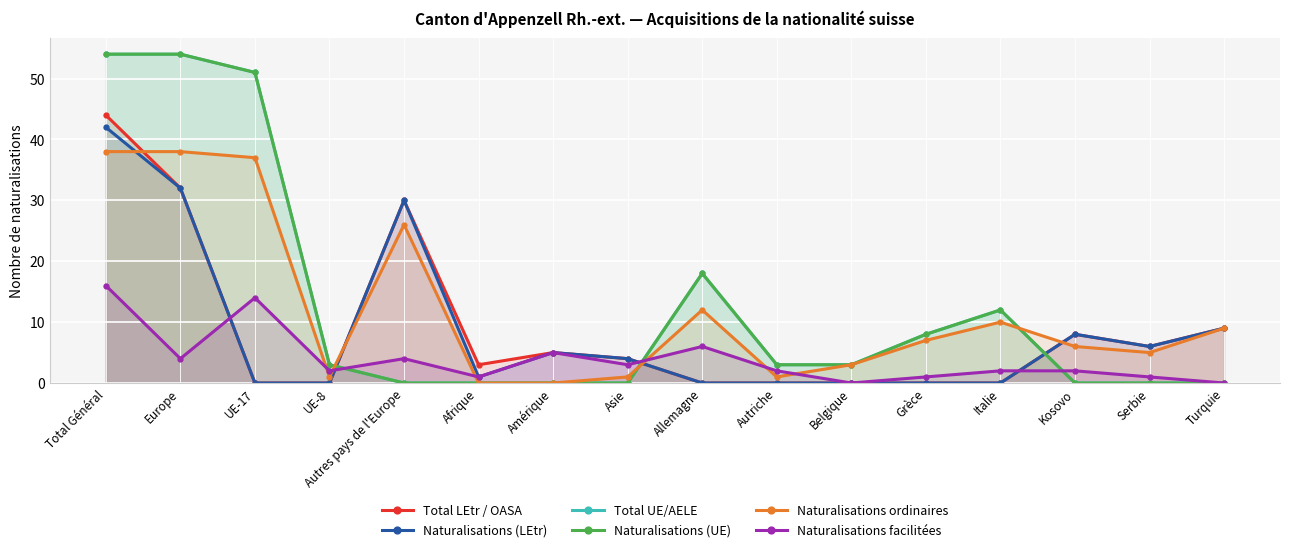

Rank the series at Turquie from lowest to highest value.

Total UE/AELE, Naturalisations (UE), Naturalisations facilitées, Total LEtr / OASA, Naturalisations (LEtr), Naturalisations ordinaires